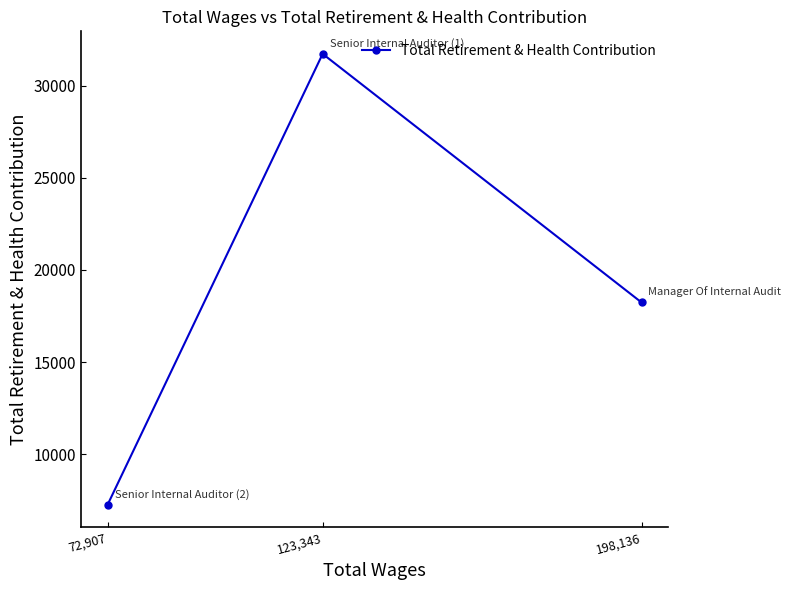

List the labels in order of value, smallest first.

72,907, 198,136, 123,343